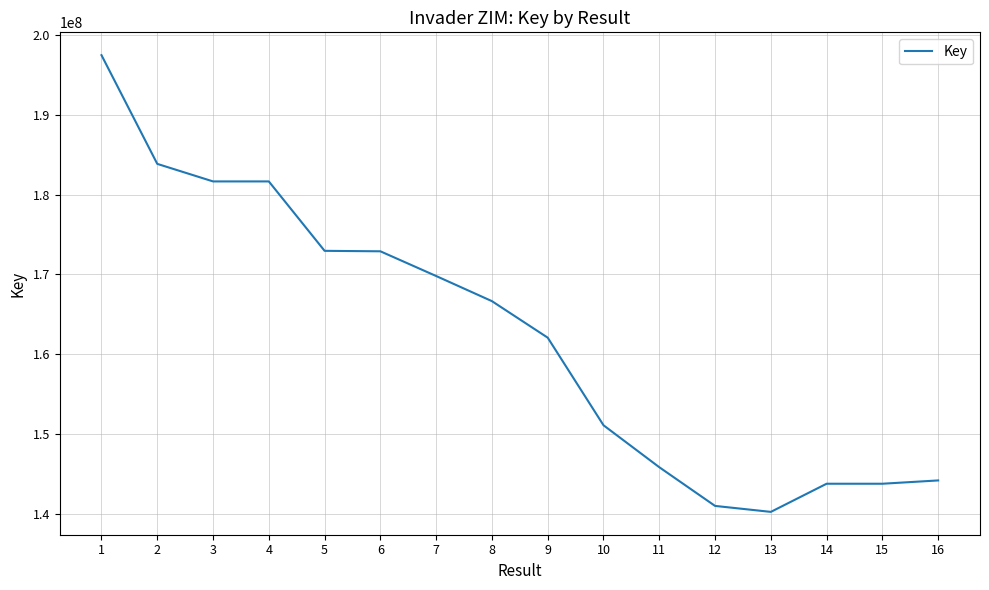

What is the change in value from 6 to 14?

-29111586